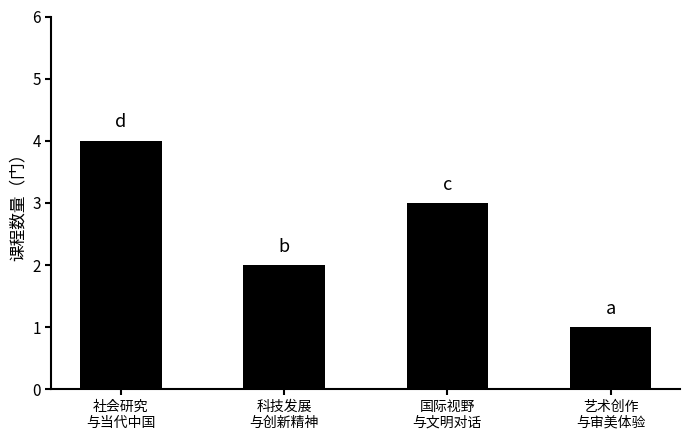

Reading left to right, extract all data points from this chart.

4	2	3	1